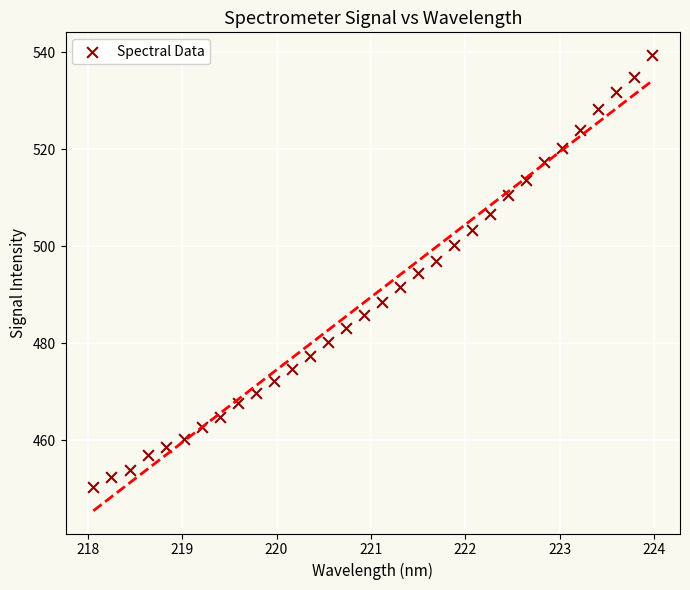

What is the range of X values (max minus min)?

5.9